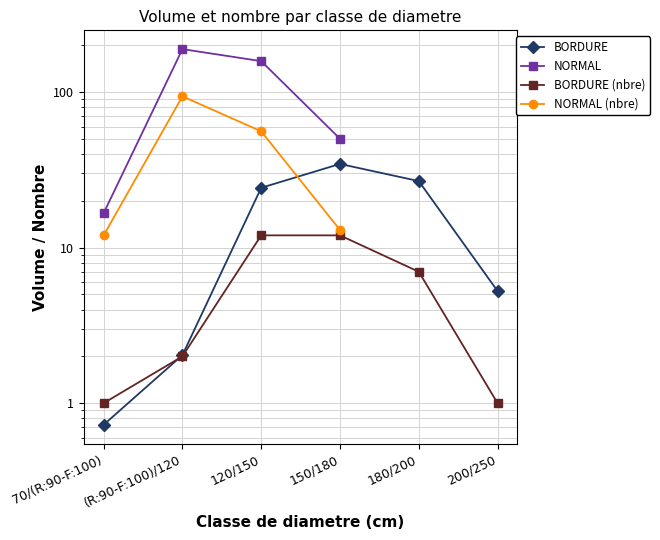

How many values in the BORDURE series exceed 24?

3